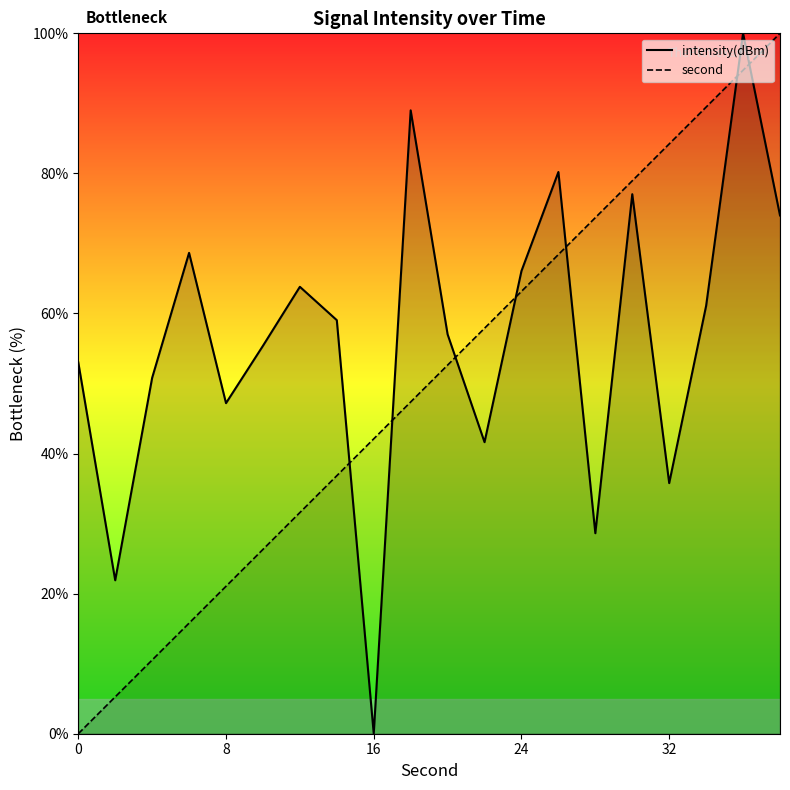

At which label is second closest to 50?

20